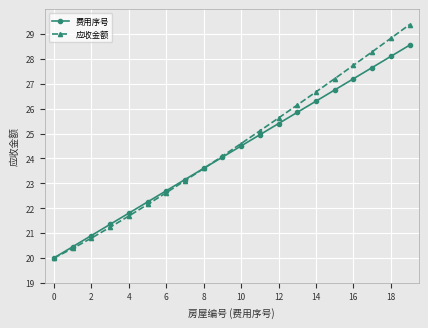

What is the value of the 应收金额 point at the 10th from the left?

24.1